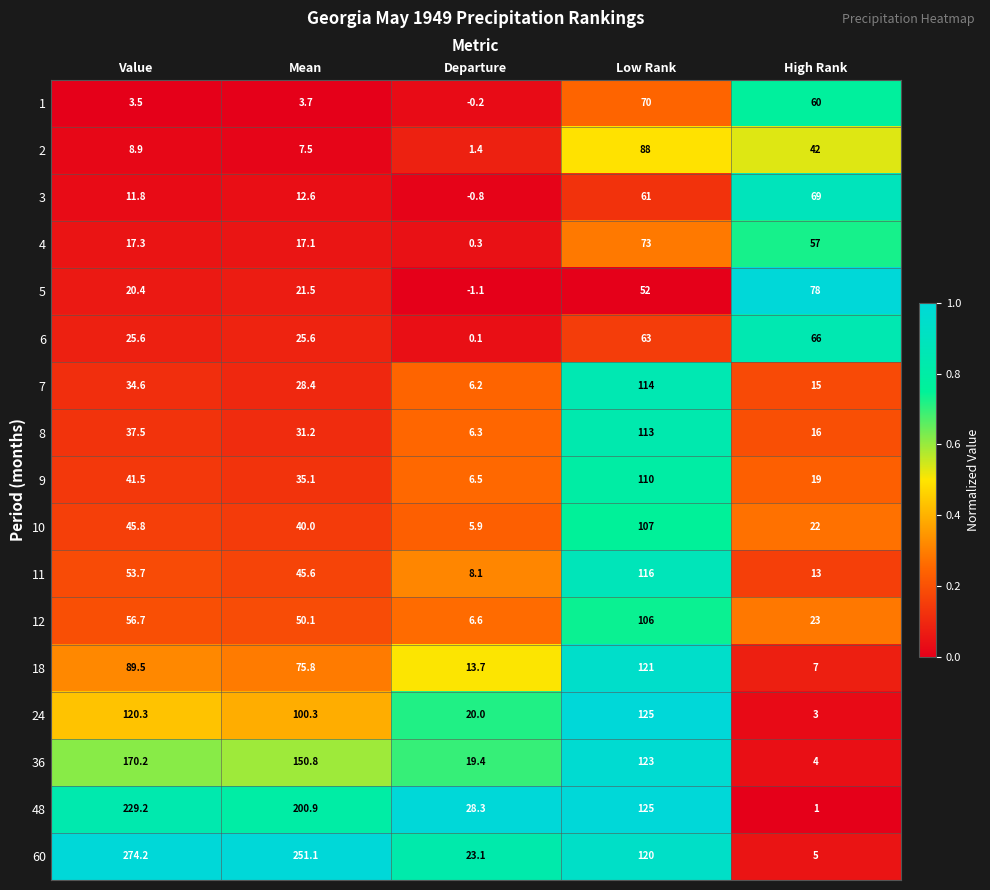

Between Mean and Low Rank, which series saw the biggest shift?

60